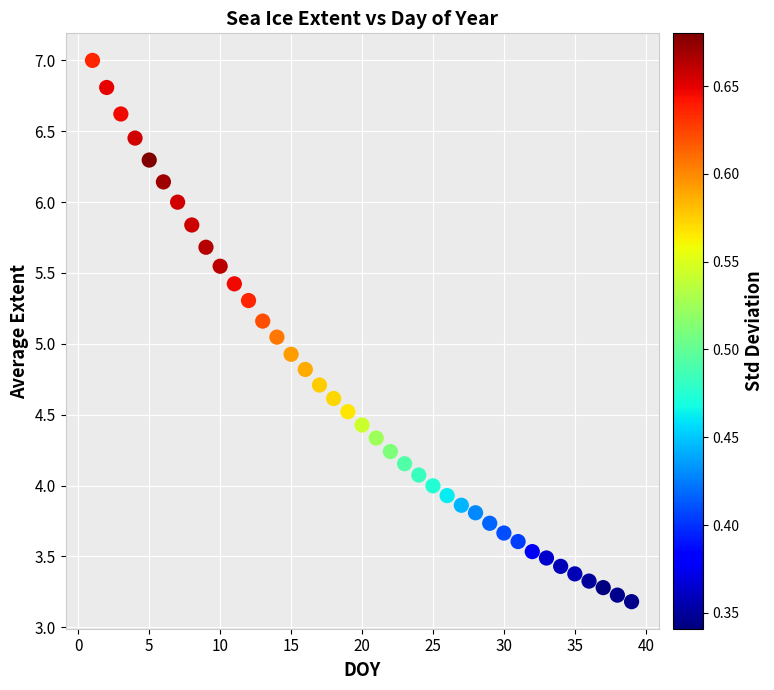

What is the range of Y values (max minus min)?

3.8